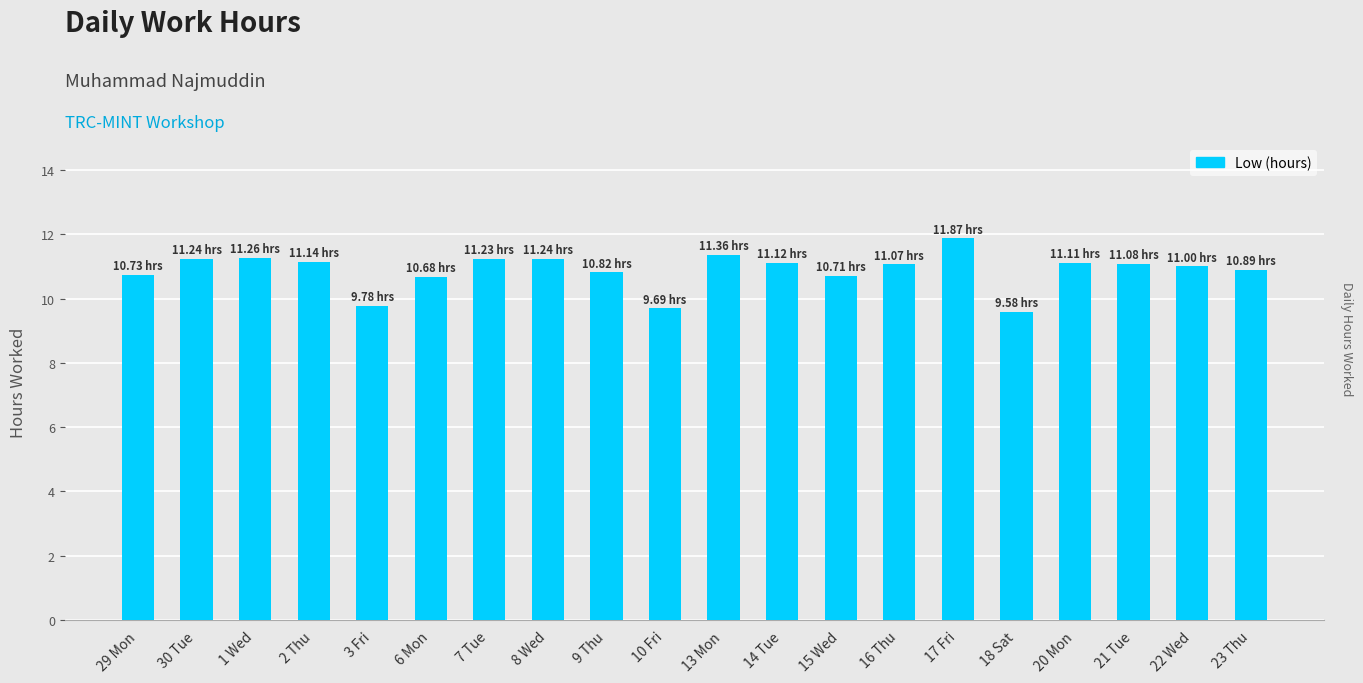

Between 14 Tue and 3 Fri, which is larger?

14 Tue